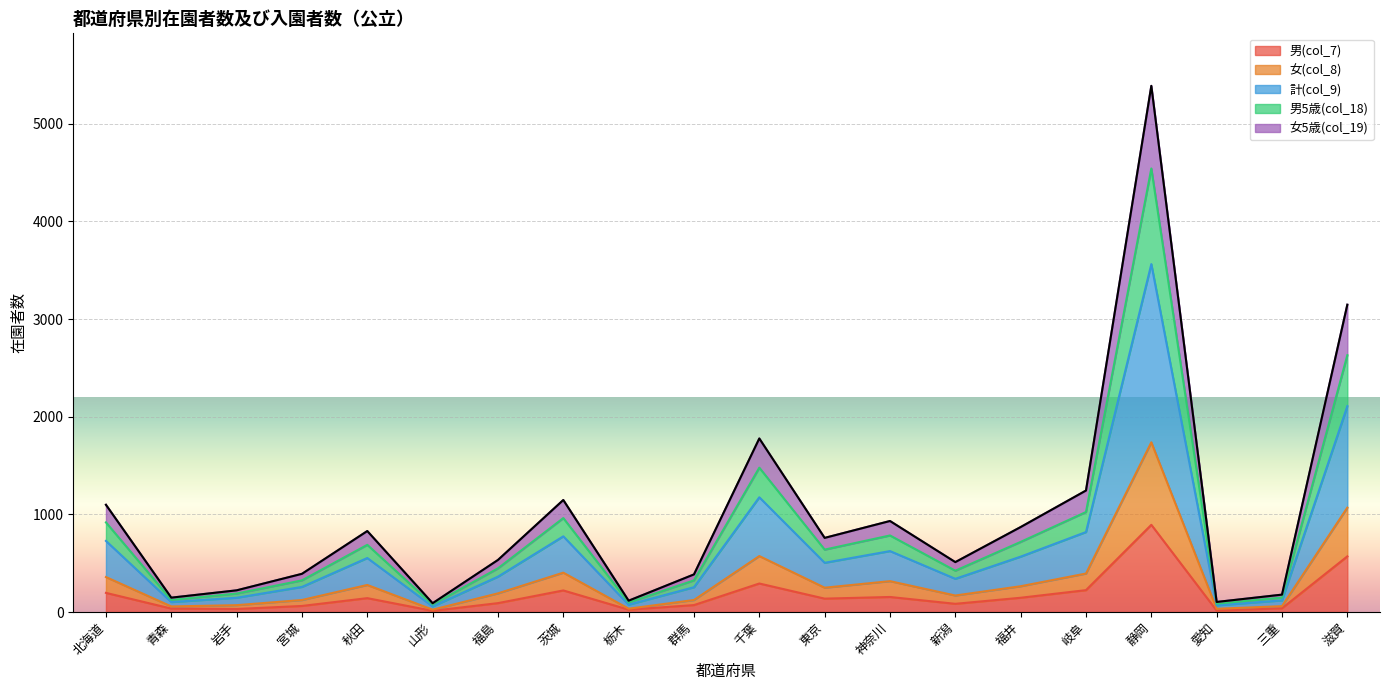

The 男(col_7) series shows 570 at 滋賀. True or false?

True